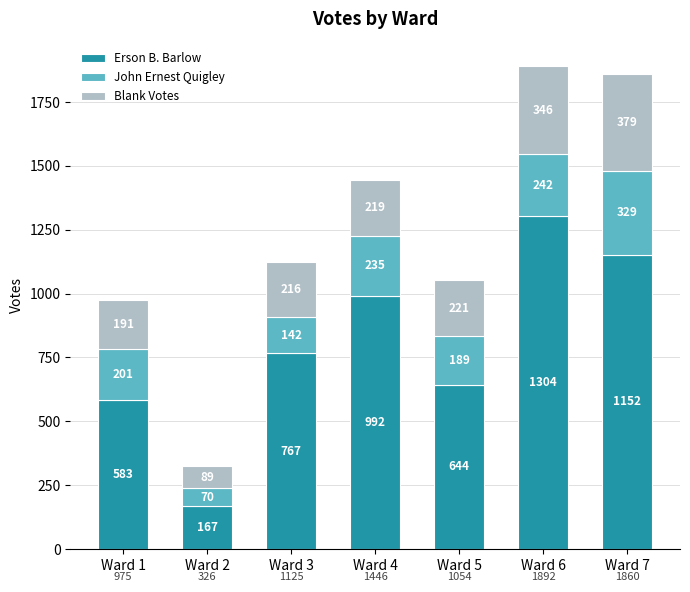

What is the difference between the Erson B. Barlow values at Ward 4 and Ward 7?

160